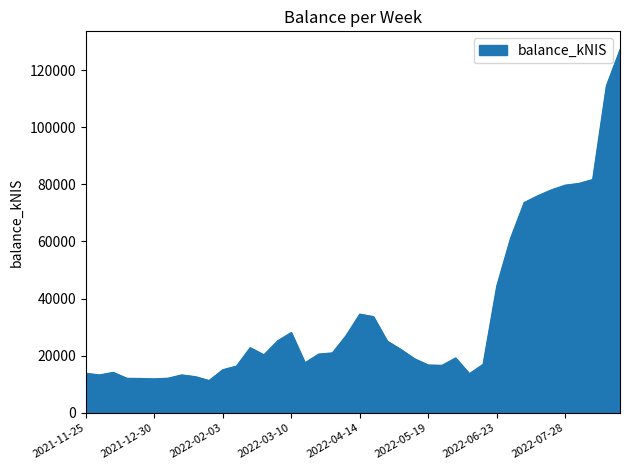

Count the number of values greater than 20603.

20